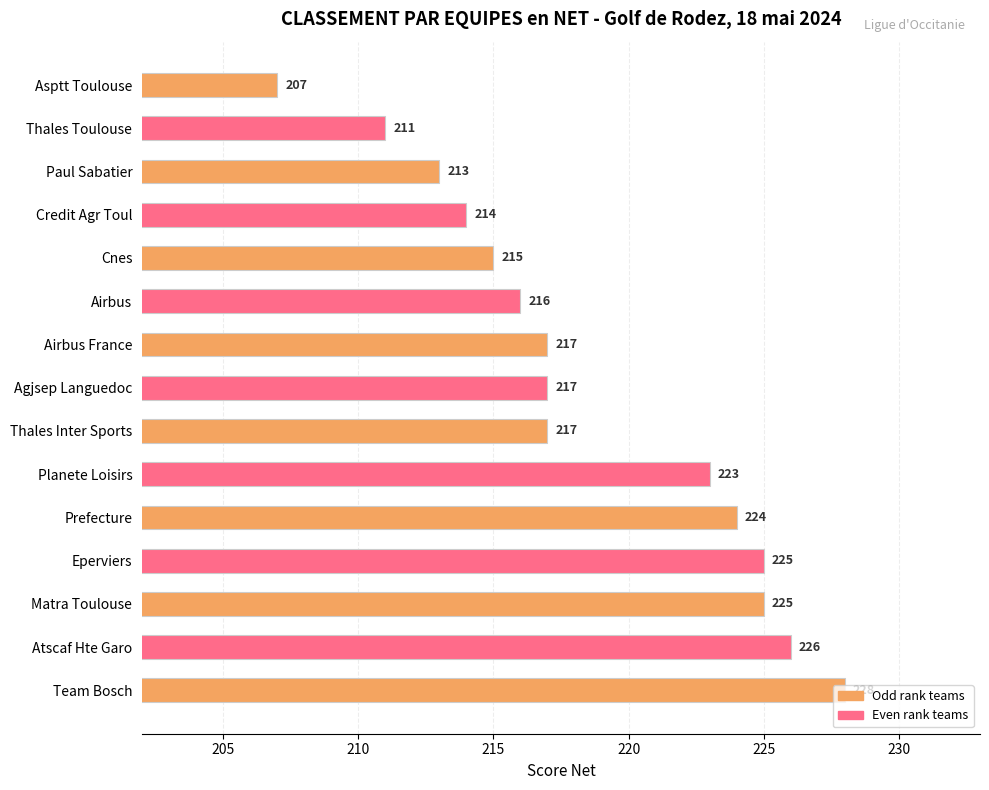

What is the greatest value displayed?

228